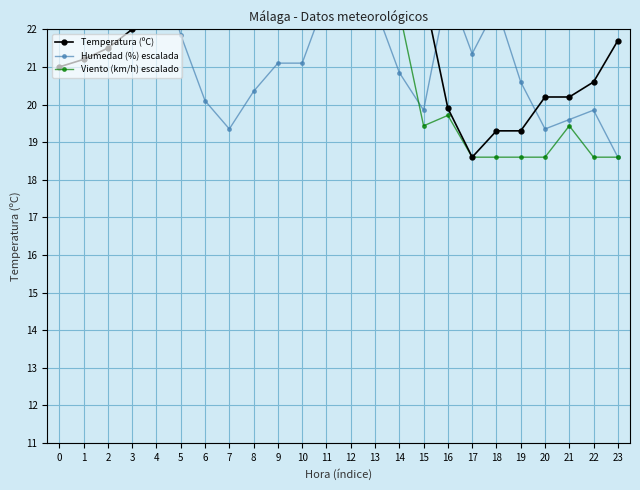

How many data points in Viento (km/h) escalado are above 22?

15